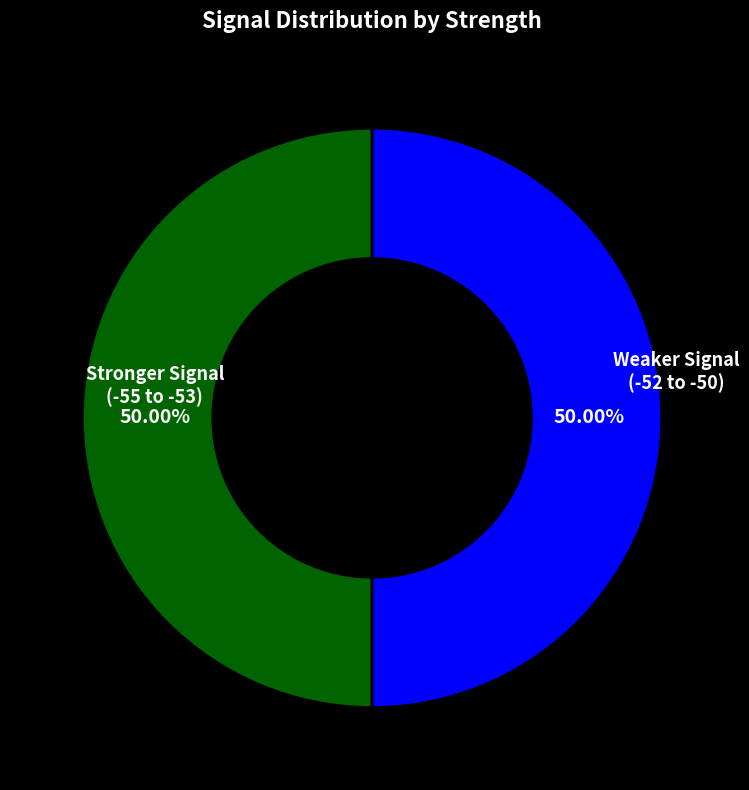

To the nearest percent, what is the average slice percentage?

50%